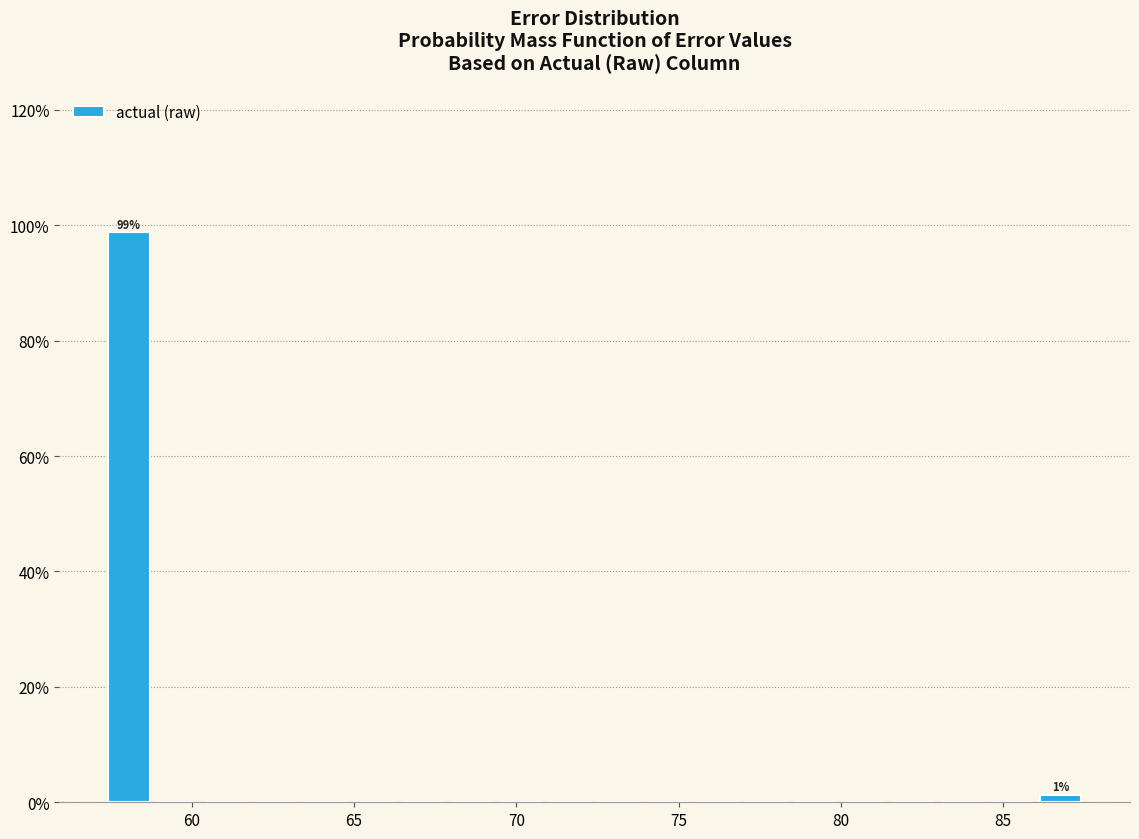

Around what value on the x-axis is the tallest bar? Give the approximate position of its centre, as read against the axis.

58.0